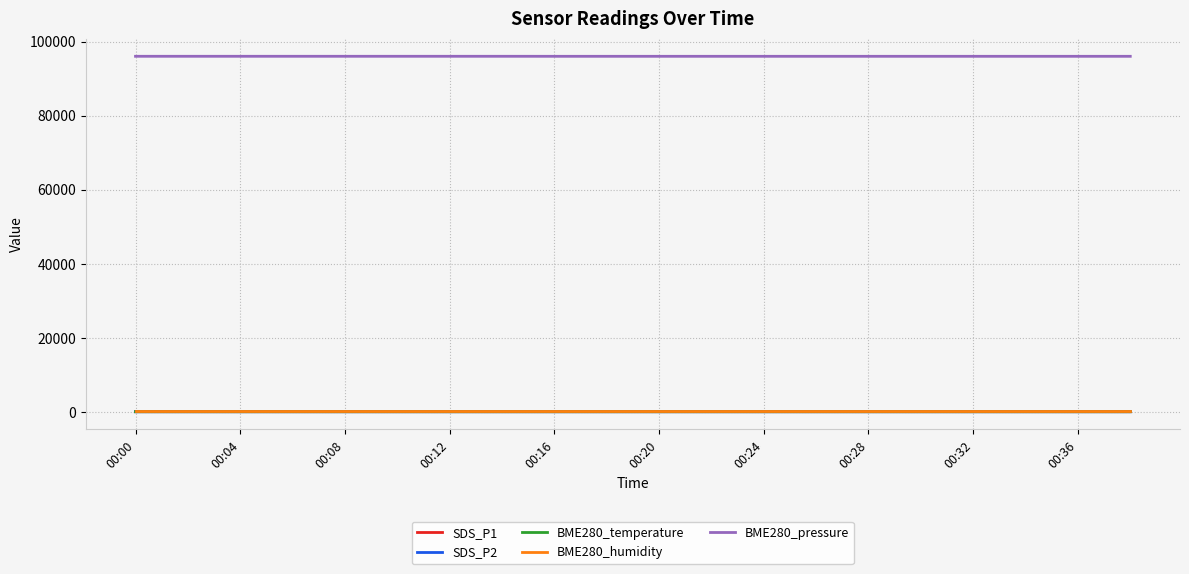

True or false: BME280_pressure and SDS_P2 cross at least once.

False